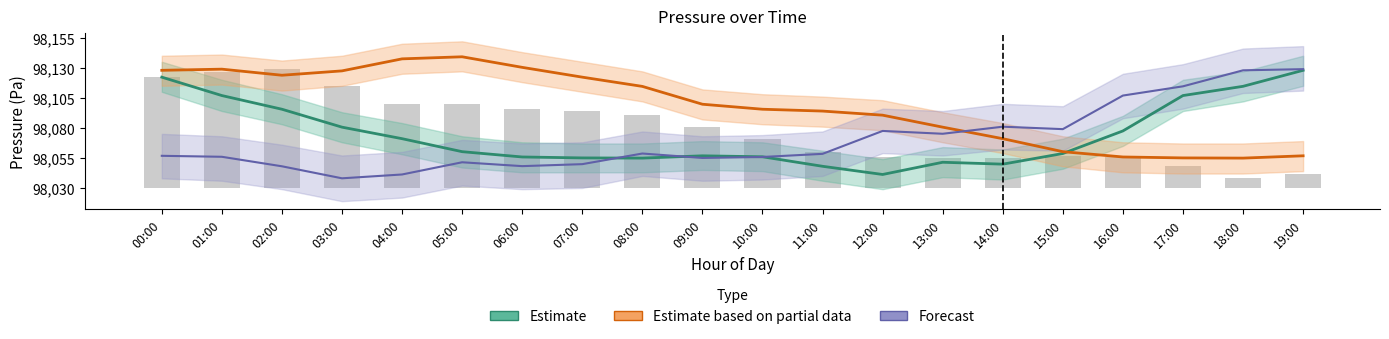

Which category has the lowest value in the Forecast series?

03:00